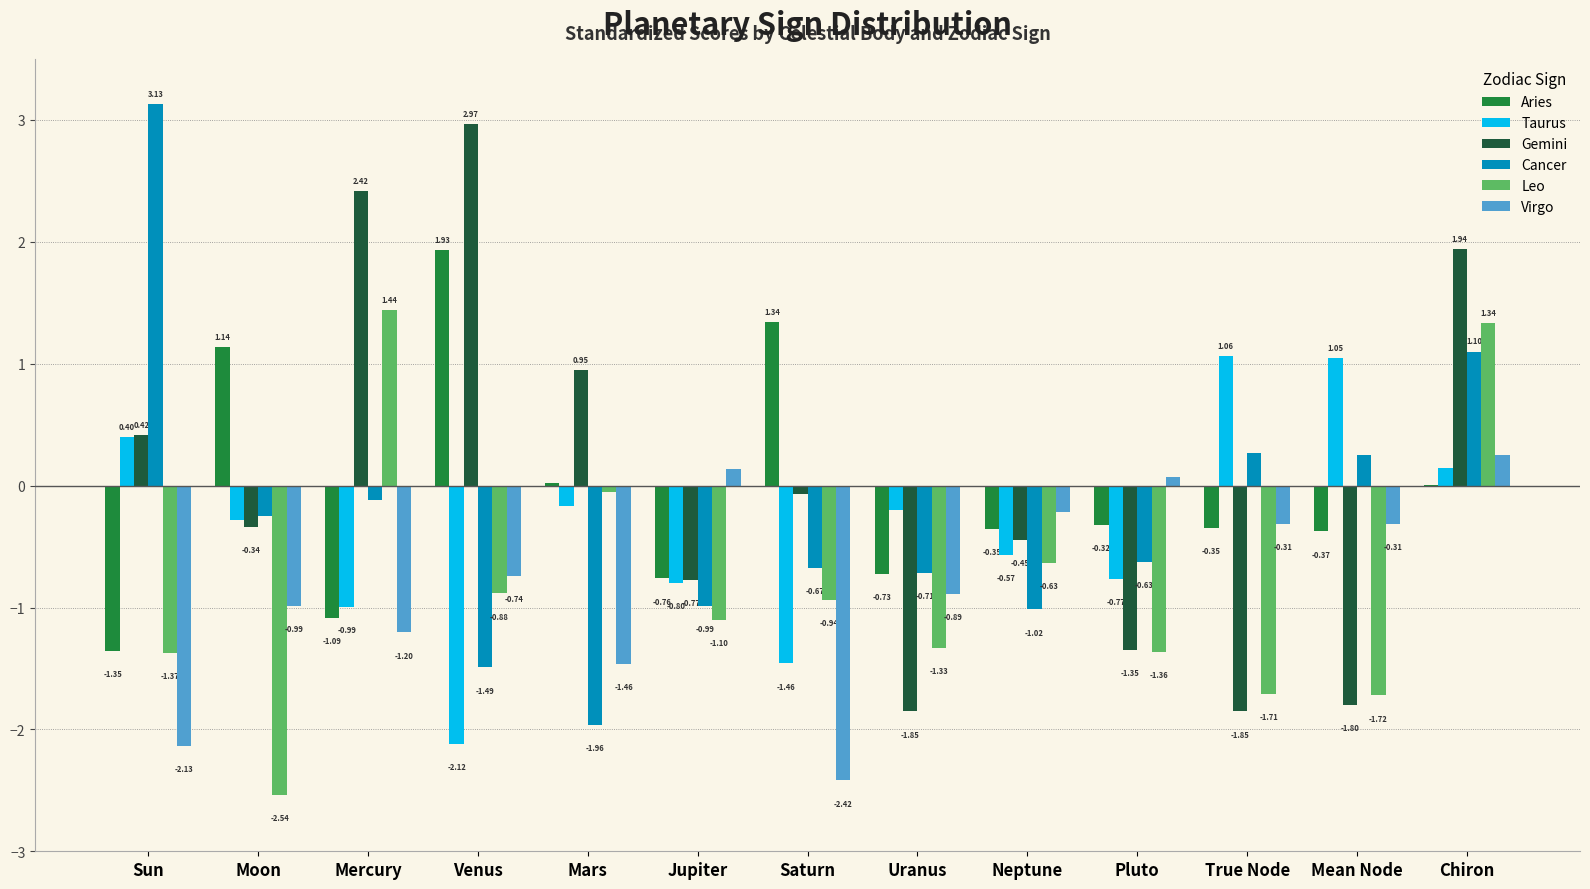

Is it true that Leo equals -2.6 at True Node?

False